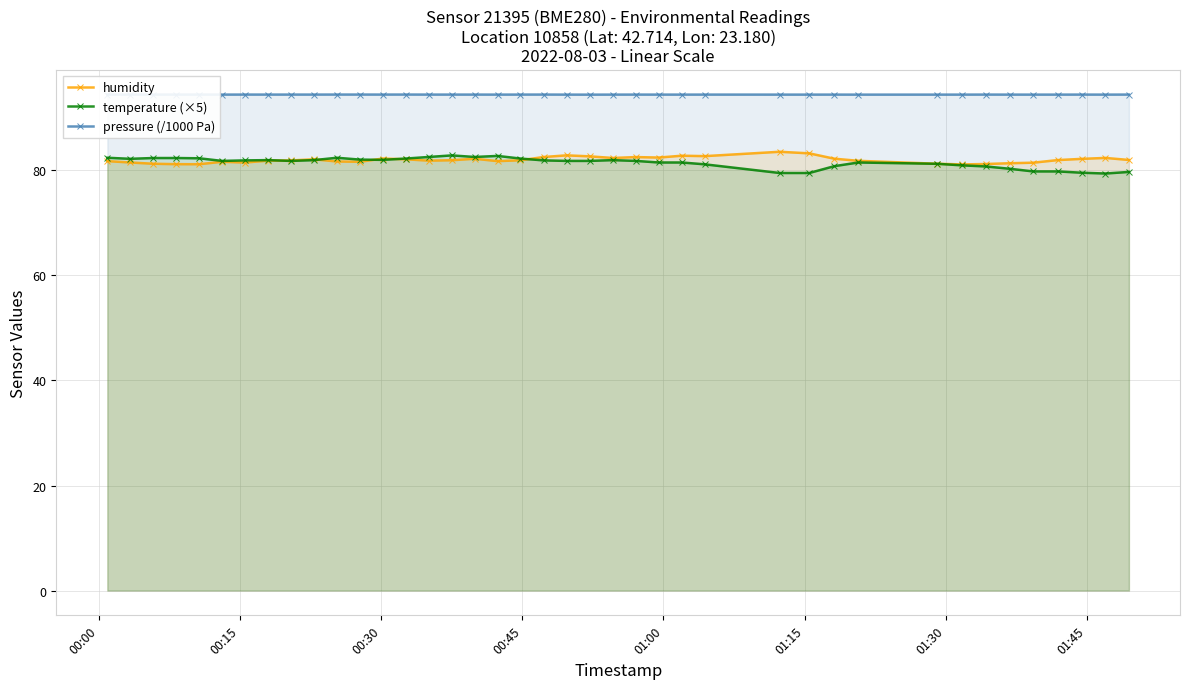

What are all the series names shown in the legend?

humidity, temperature (×5), pressure (/1000 Pa)